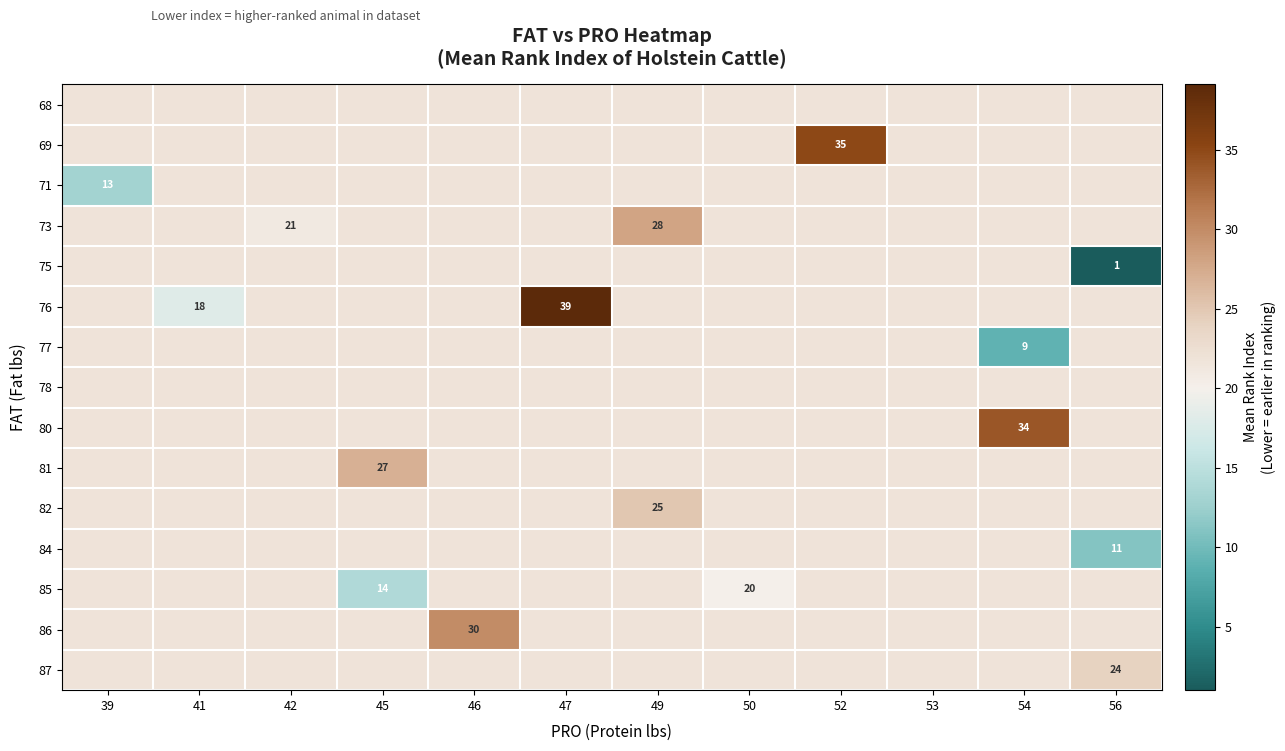

What is the maximum value shown in the chart?

39.1